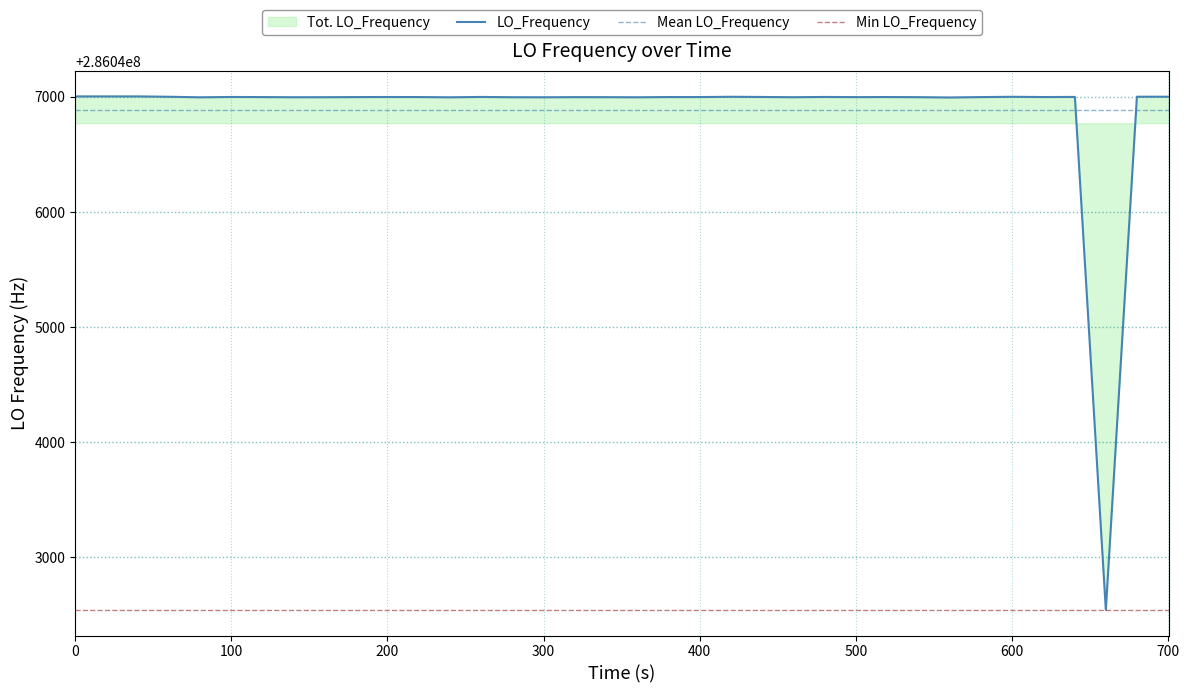

True or false: the data shows 162218852.3 at 39.

False